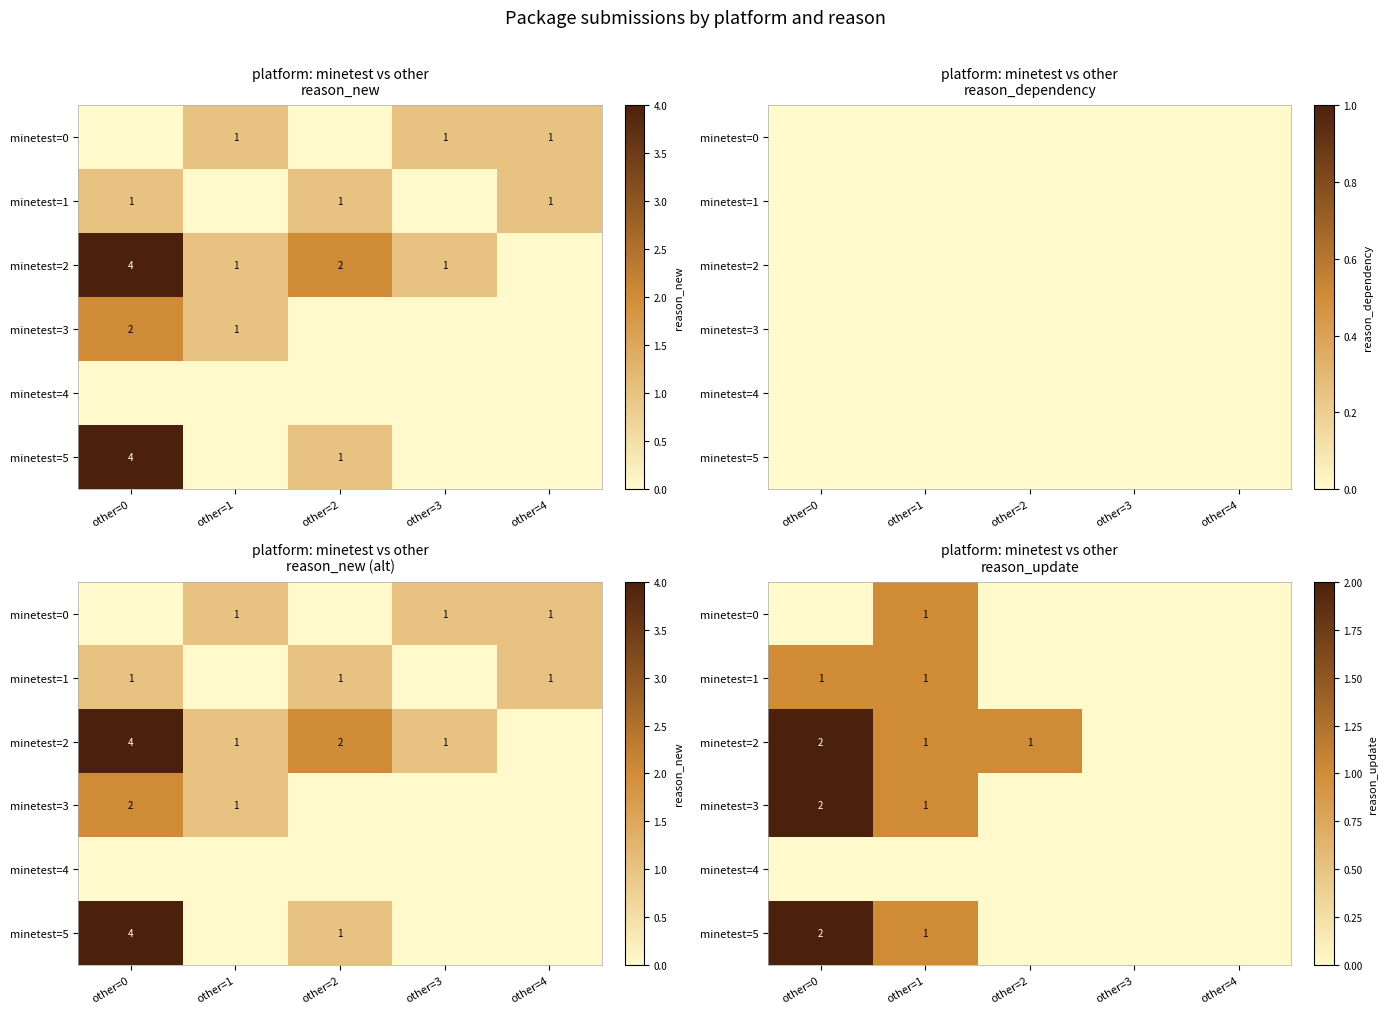

How many series are shown in this chart?

6